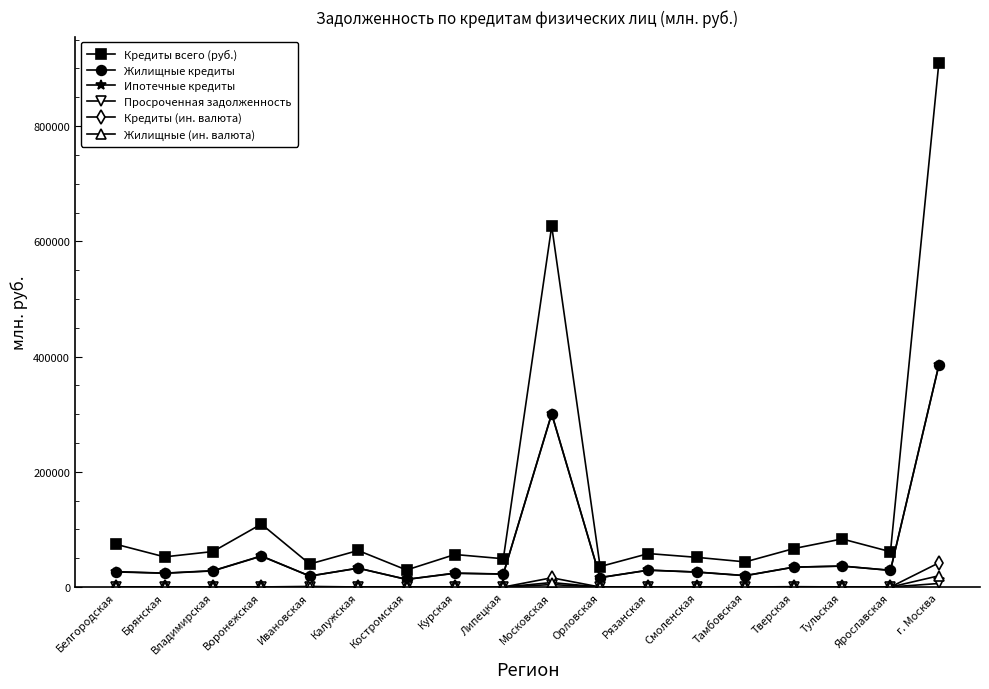

Is it true that Кредиты всего (руб.) equals 1442707 at г. Москва?

False